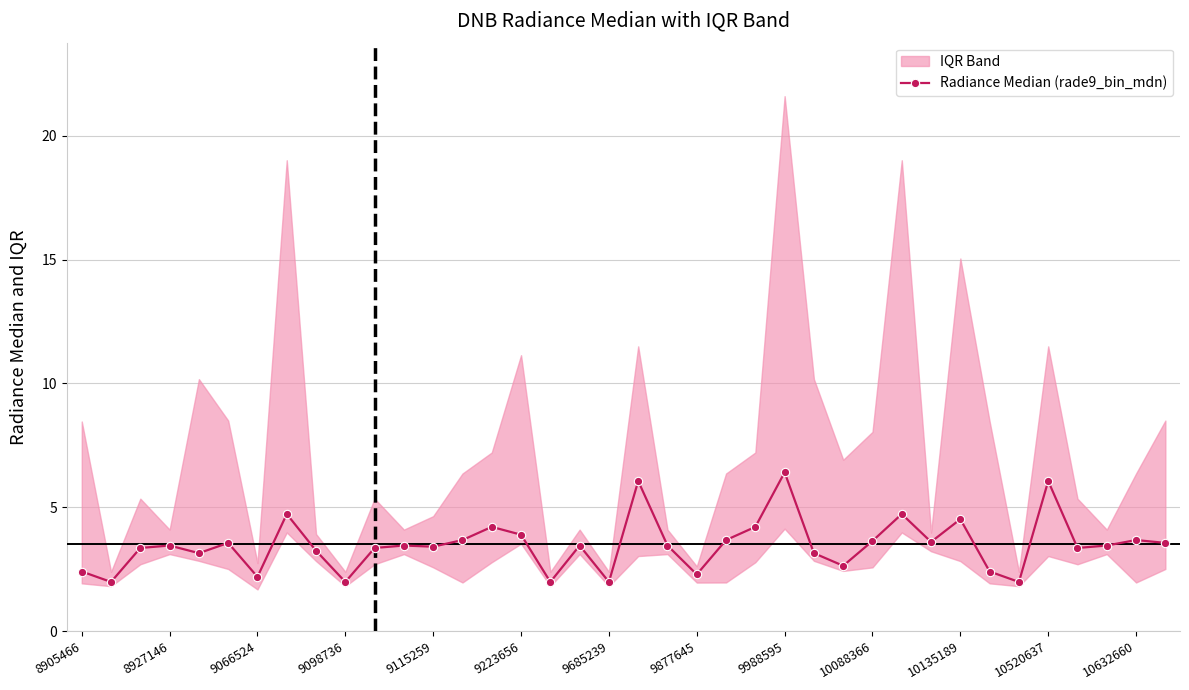

Count the number of categories in the chart.

38